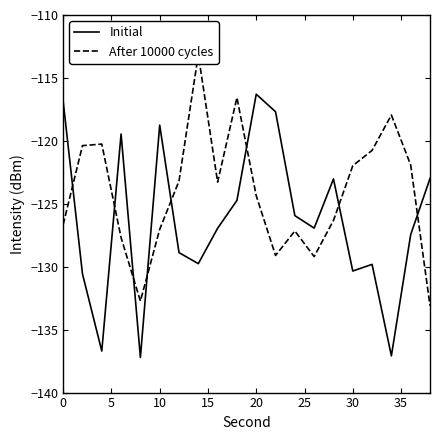

What is the minimum value for Initial?

-137.2